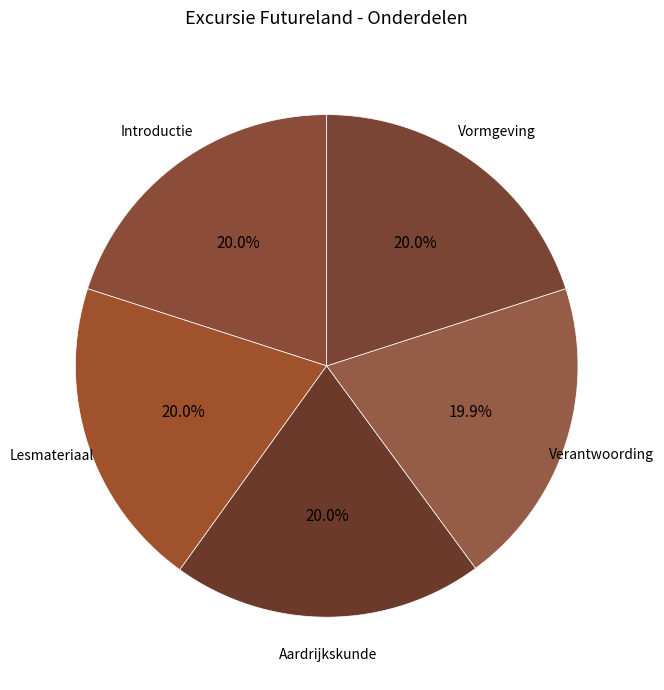

True or false: Verantwoording accounts for 10% of the total.

False